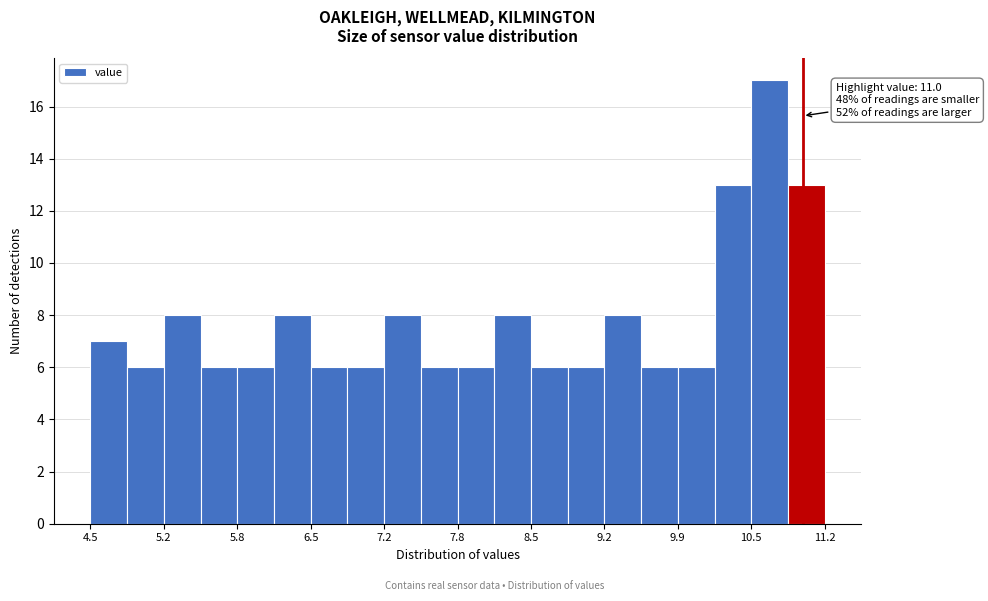

Around what value on the x-axis is the tallest bar? Give the approximate position of its centre, as read against the axis.

10.7